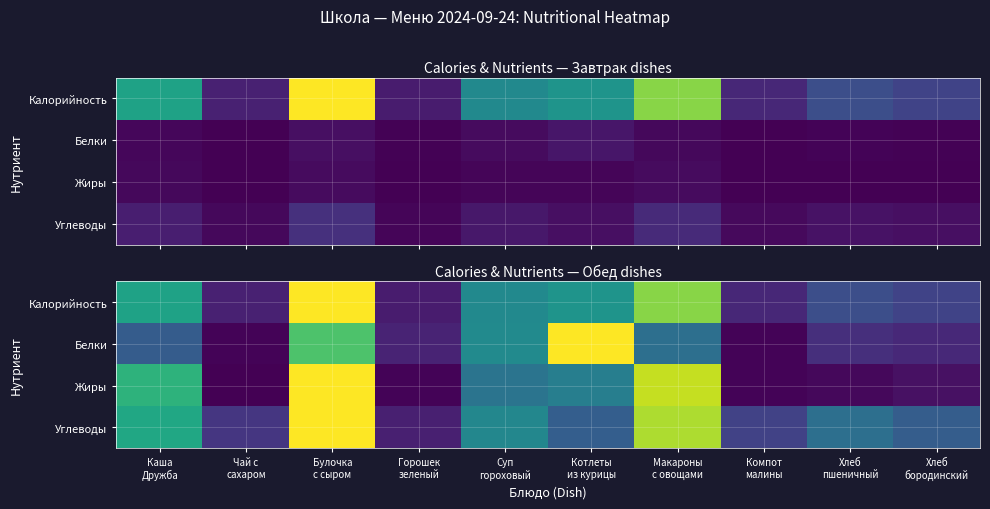

Rank the series by their maximum value, from lowest to highest.

Жиры, Белки, Углеводы, Калорийность